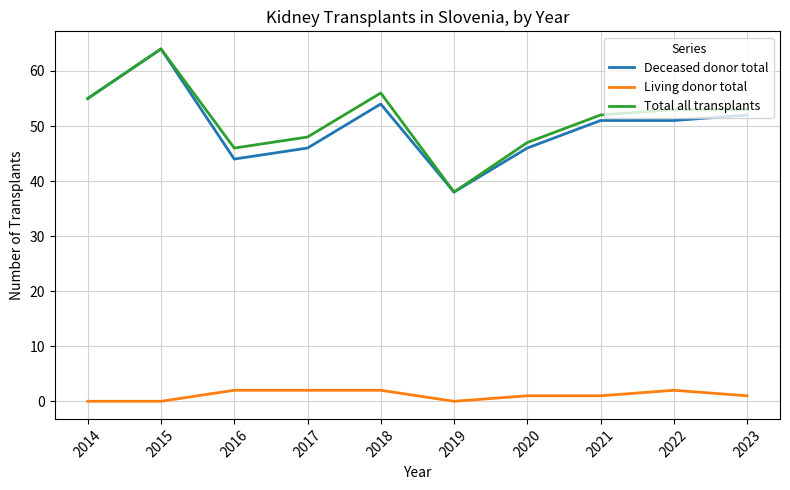

What is the difference between the maximum and second lowest values in the Deceased donor total series?

20